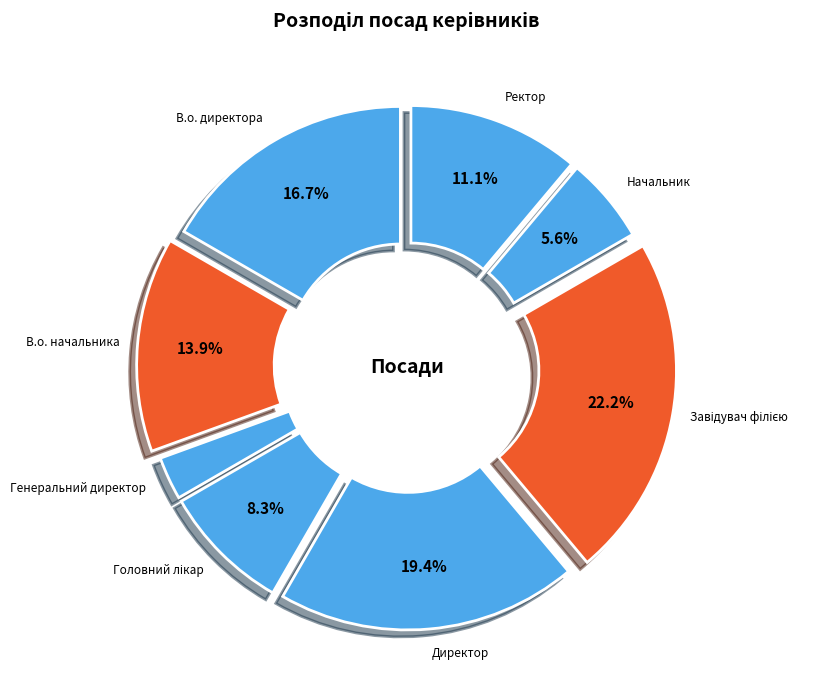

Is there any slice that represents more than half of the pie?

No